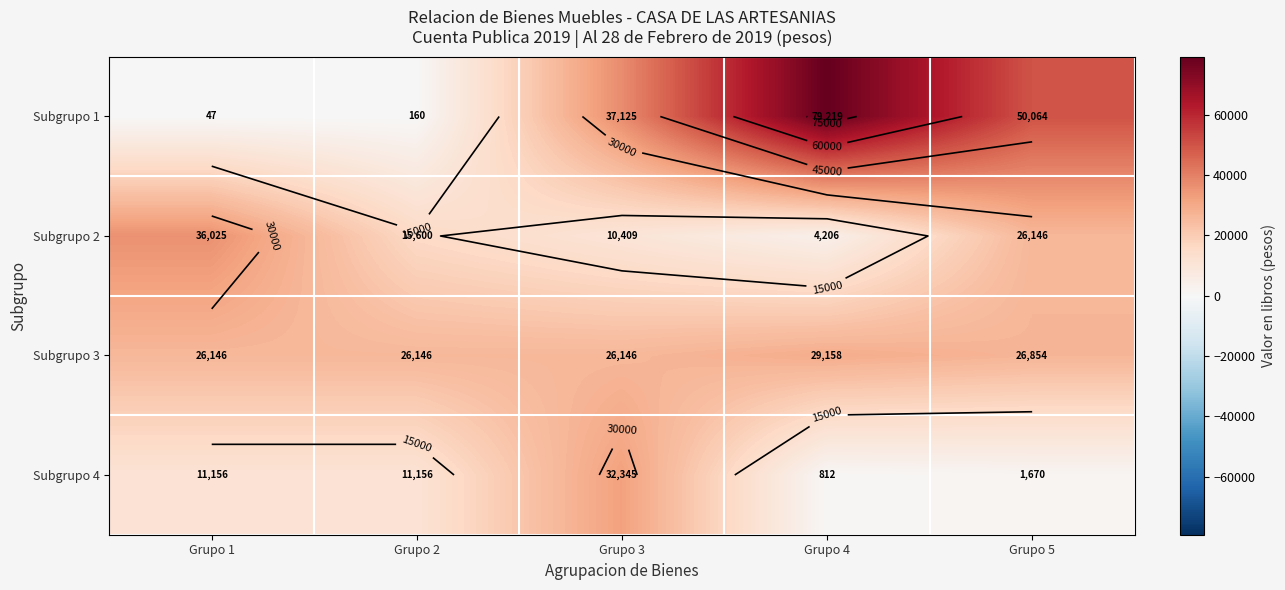

What is the sum of all Subgrupo 3 values?

134448.8